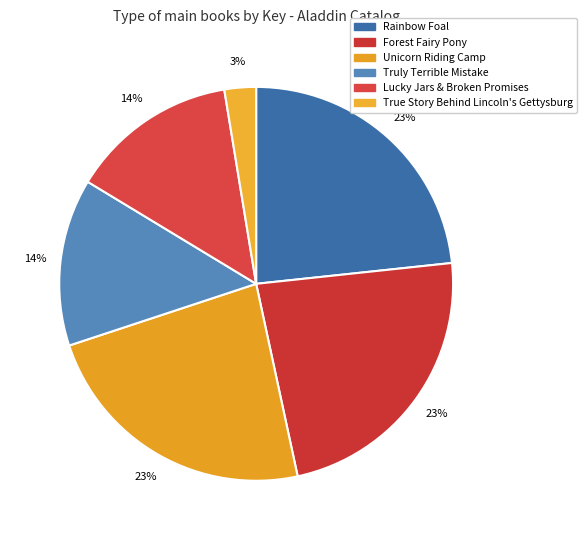

Count the number of slices in the pie.

6